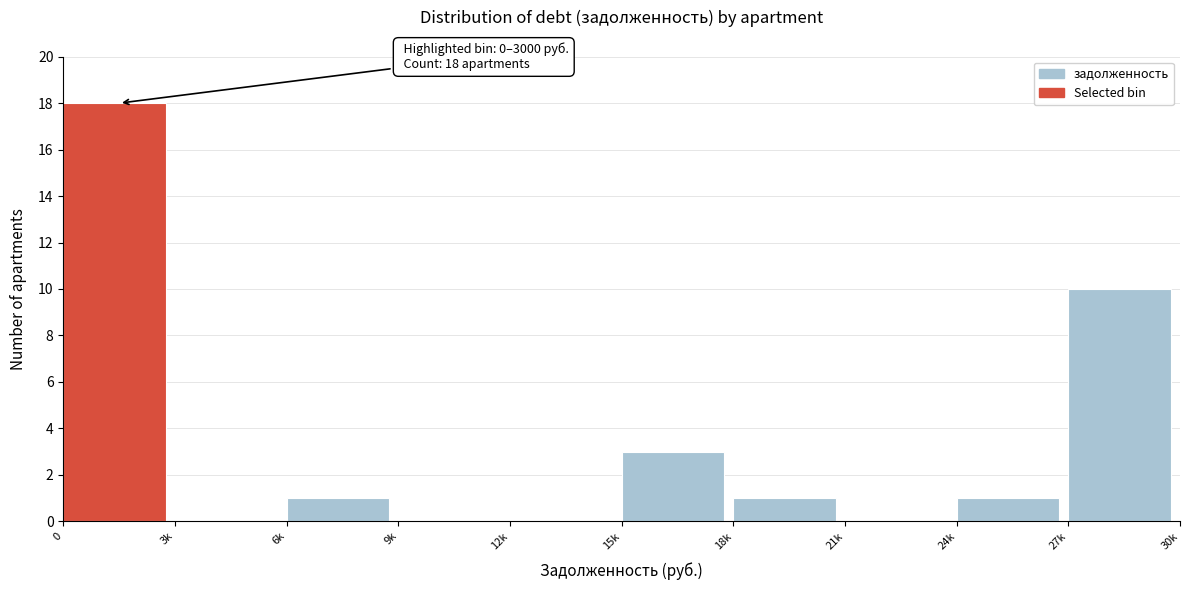

Reading left to right, what are all the values shown in this chart?

0=18	3k=0	6k=1	9k=0	12k=0	15k=3	18k=1	21k=0	24k=1	27k=10